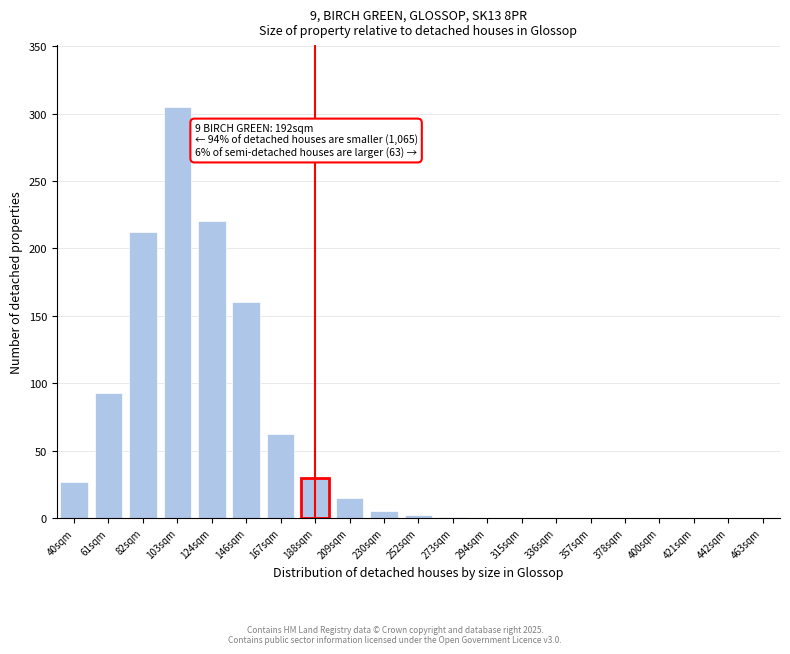

At which category does the chart reach its peak across all series?

103sqm